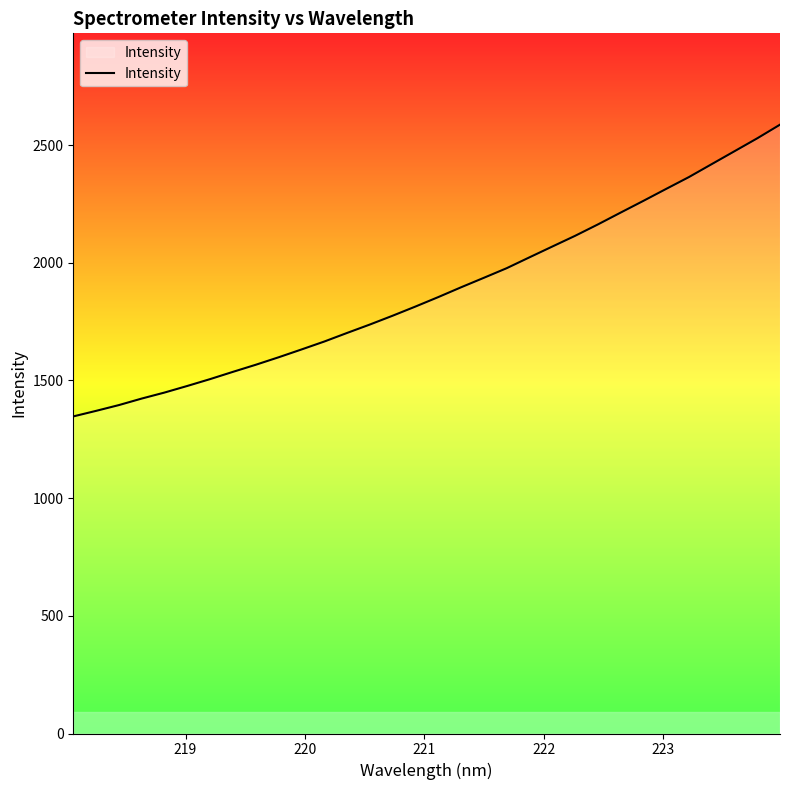

What is the difference between the maximum and minimum values?

1239.7